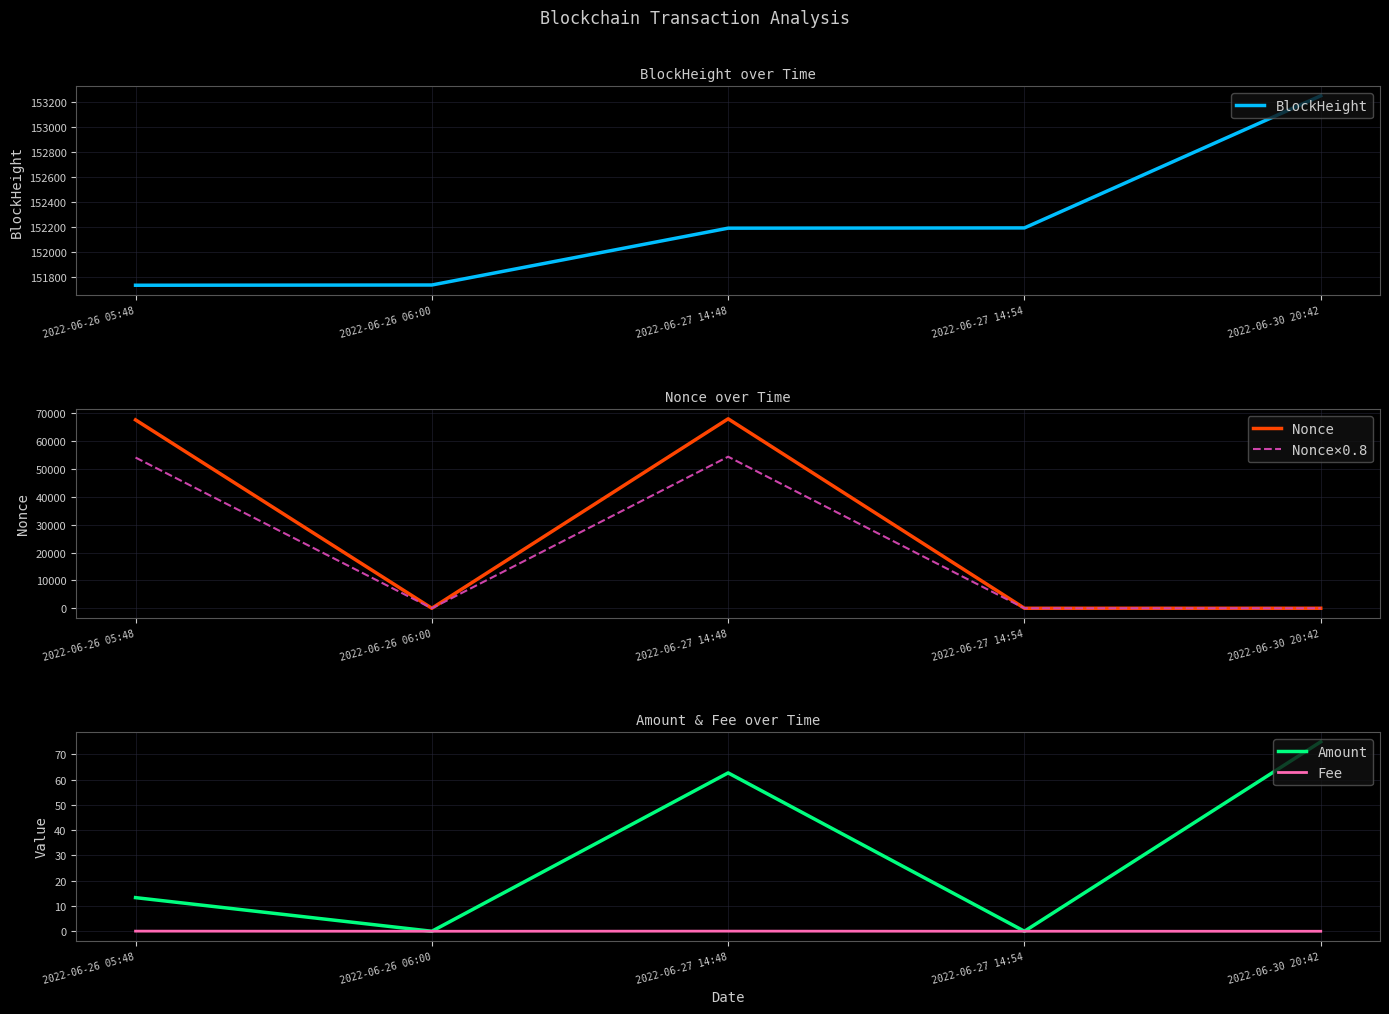

Reading left to right, transcribe all the data shown in this chart.

BlockHeight: 2022-06-26 05:48=151737.0	2022-06-26 06:00=151739.0	2022-06-27 14:48=152192.0	2022-06-27 14:54=152194.0	2022-06-30 20:42=153247.0
Nonce: 2022-06-26 05:48=67629.0	2022-06-26 06:00=0.0	2022-06-27 14:48=68011.0	2022-06-27 14:54=1.0	2022-06-30 20:42=2.0
Nonce×0.8: 2022-06-26 05:48=54103.2	2022-06-26 06:00=0.0	2022-06-27 14:48=54408.8	2022-06-27 14:54=0.8	2022-06-30 20:42=1.6
Amount: 2022-06-26 05:48=13.3	2022-06-26 06:00=0.0	2022-06-27 14:48=62.6	2022-06-27 14:54=0.0	2022-06-30 20:42=74.9
Fee: 2022-06-26 05:48=0.1	2022-06-26 06:00=0.0	2022-06-27 14:48=0.1	2022-06-27 14:54=0.0	2022-06-30 20:42=0.0